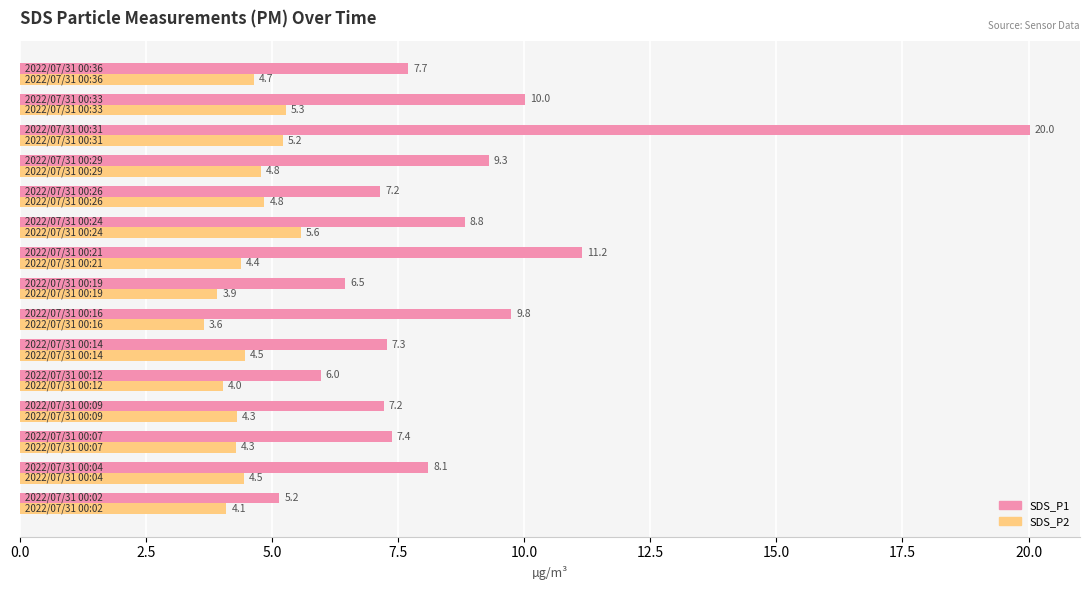

What is the highest value of the SDS_P1 series?

20.0